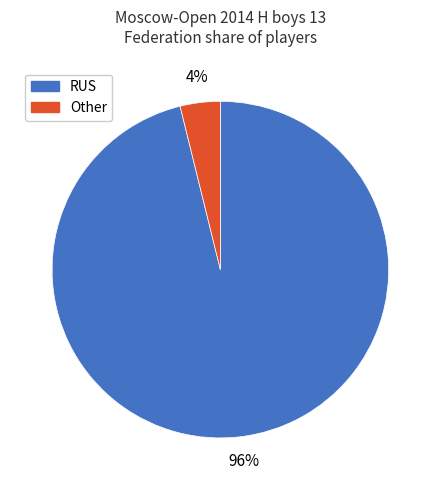

To the nearest percent, what is the difference between the Other and RUS slice percentages?

92%